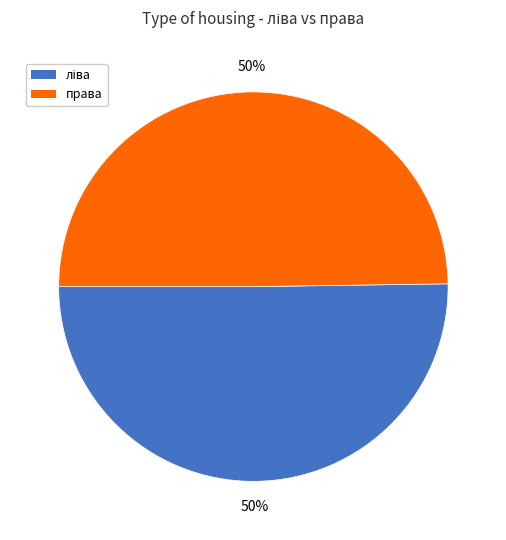

True or false: права accounts for 50% of the total.

True